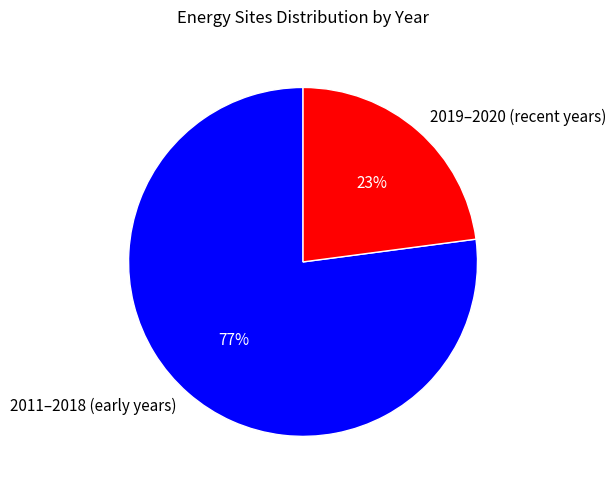

How many slices are in this pie chart?

2